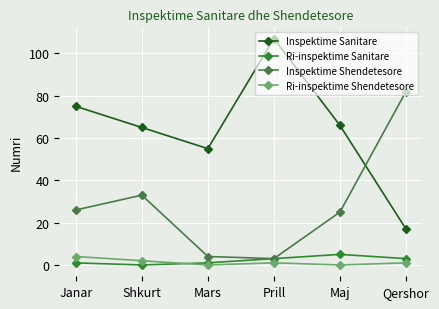

What is the total value across all series at Prill?

114